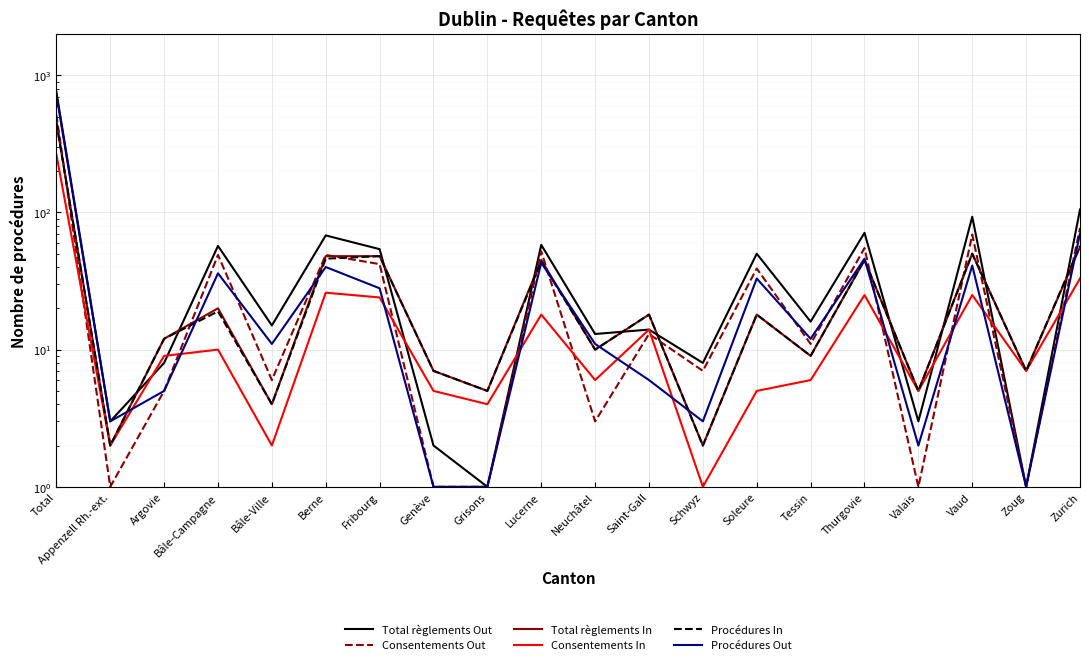

True or false: Total règlements Out has a value of 8 at Schwyz.

True